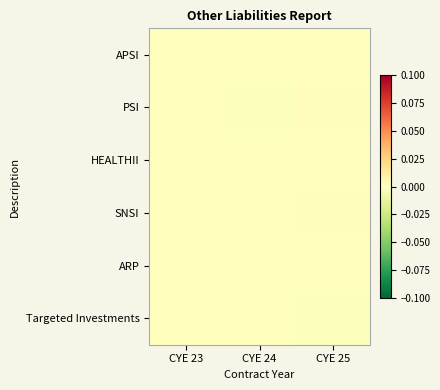

List the series in order of their peak value, highest first.

PSI, SNSI, APSI, ARP, HEALTHII, Targeted Investments